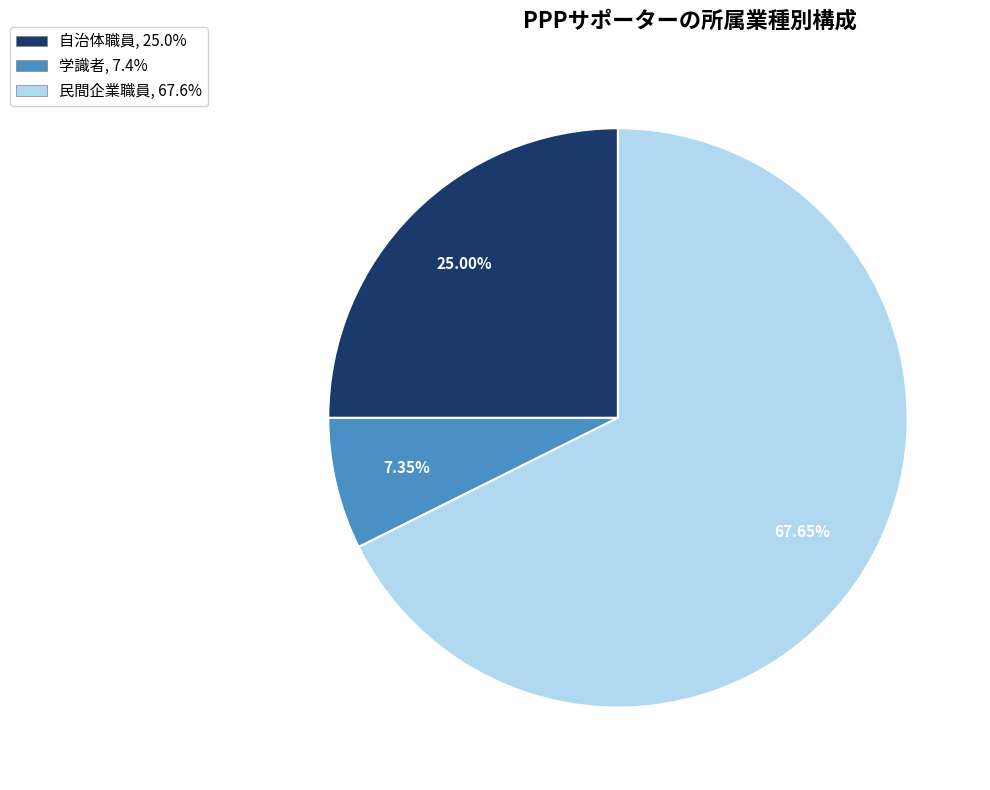

What percentage is the 学識者 slice, to the nearest percent?

7%